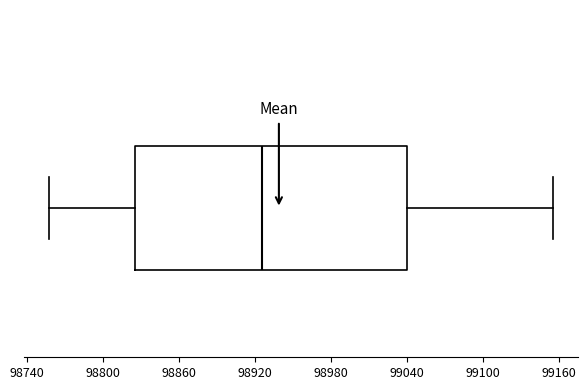

Transcribe this box plot: give where the median line is, the range the box spans, and where the two whiskers end, as read against the x-axis. The values are not printed on the chart, so give them approximately, as read against the axis.

median 98930, box 98820 to 99040, whiskers 98760 to 99160